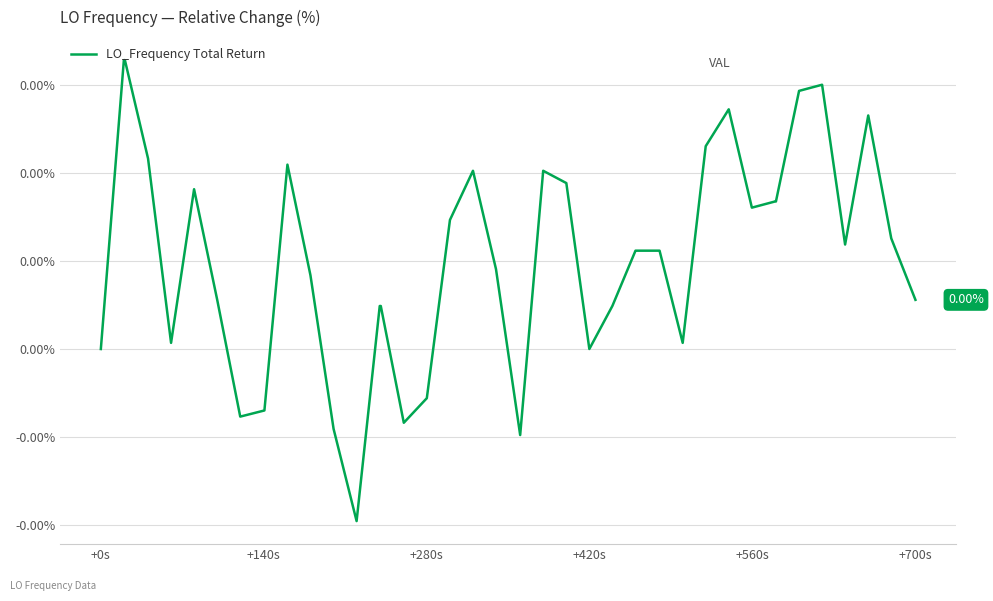

Does the chart display data point markers on the line(s)?

No